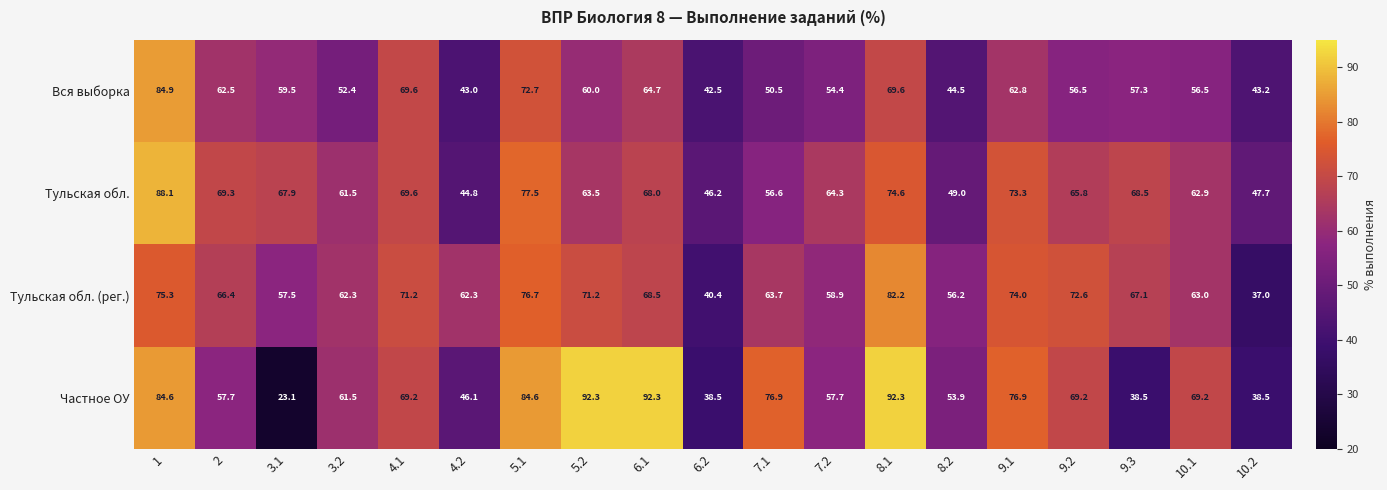

Between 3.1 and 9.3, which series saw the biggest shift?

Частное ОУ